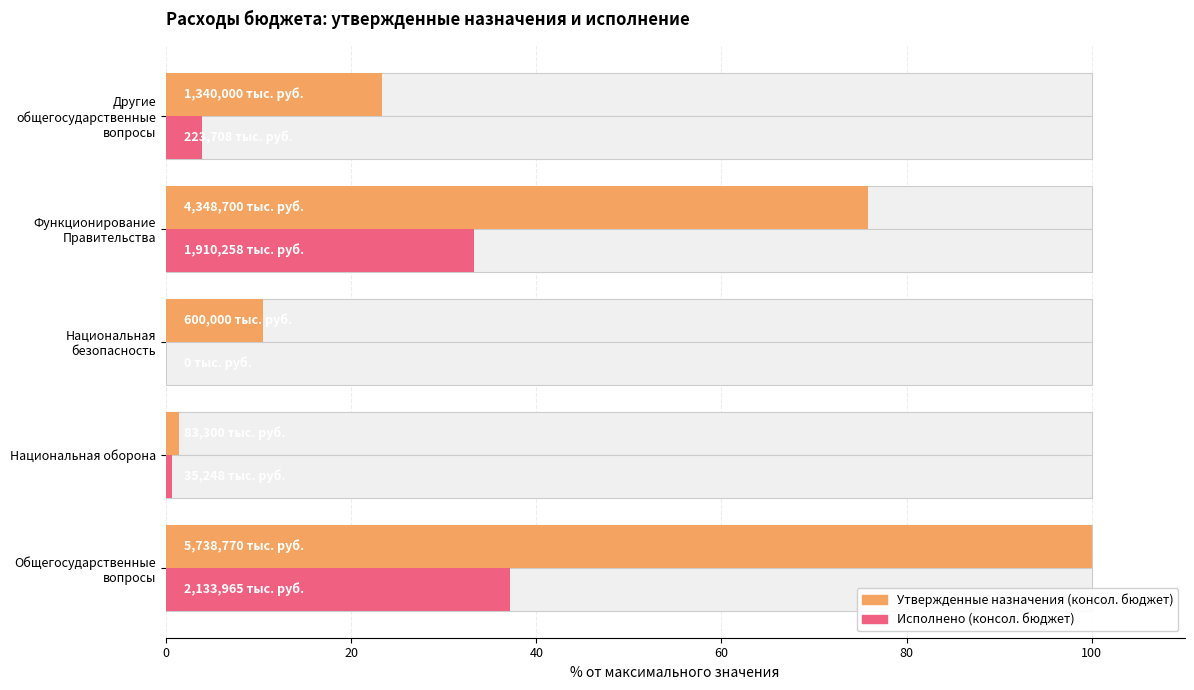

What is the spread (max minus min) of values at Национальная оборона?

0.8